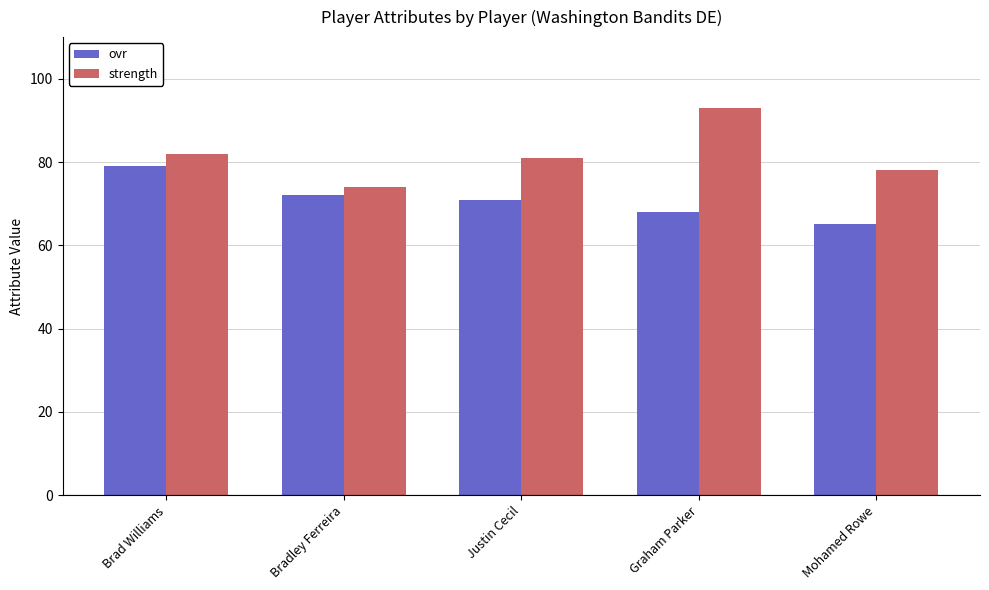

List the series in order of their overall mean, lowest first.

ovr, strength